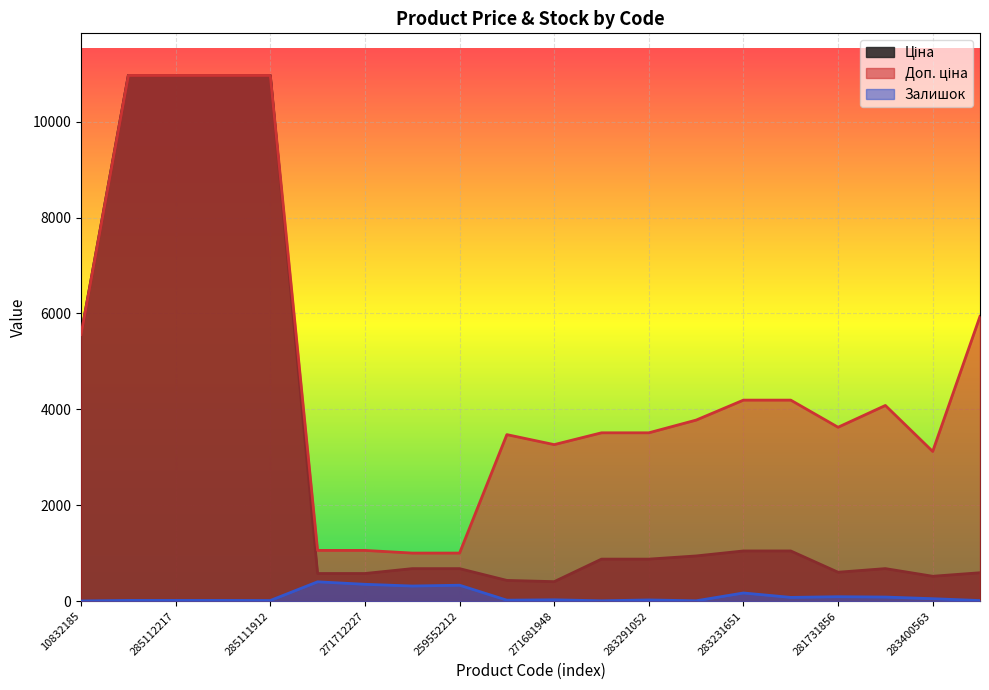

What is the sum of the Доп. ціна values at 271691948 and 283261651?

7251.0